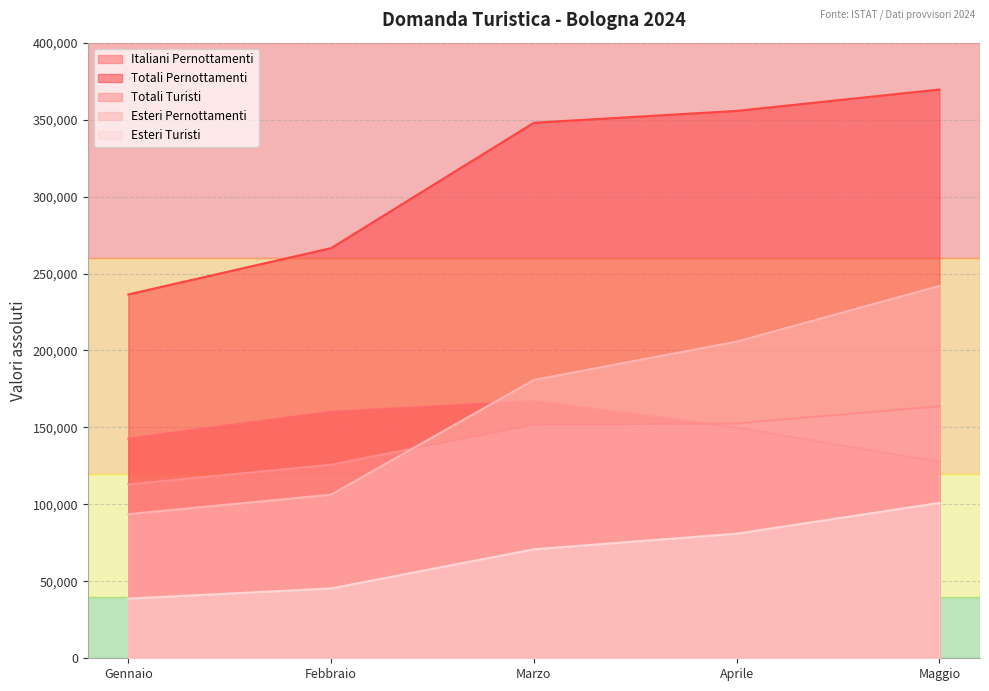

The value of Esteri Pernottamenti at Maggio is 241979. True or false?

True